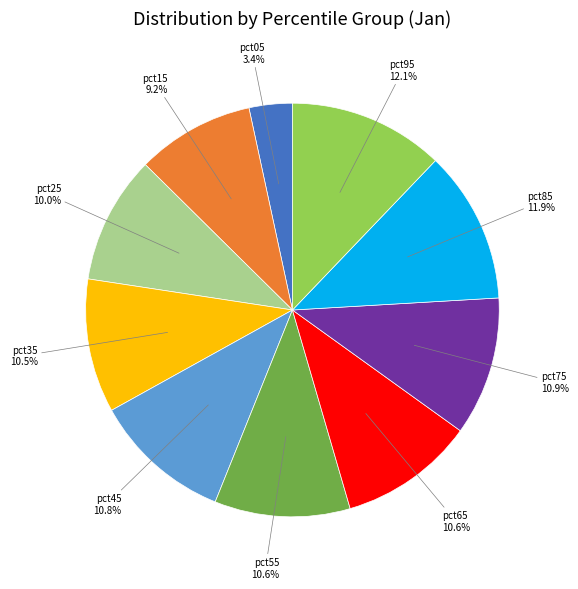

Is there a majority slice in this chart?

No